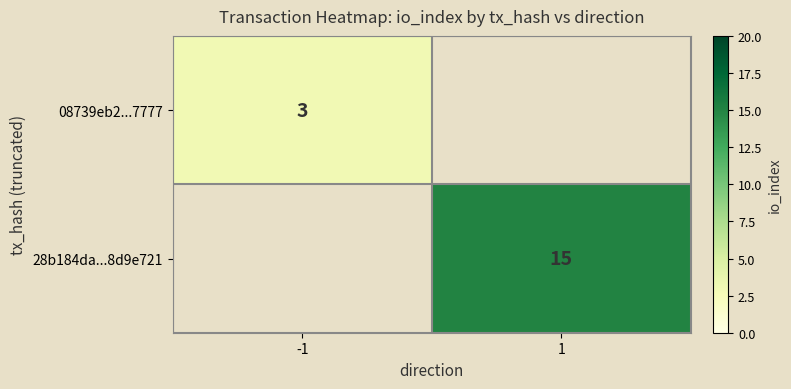

True or false: 08739eb2...7777 has a value of 4 at -1.

False